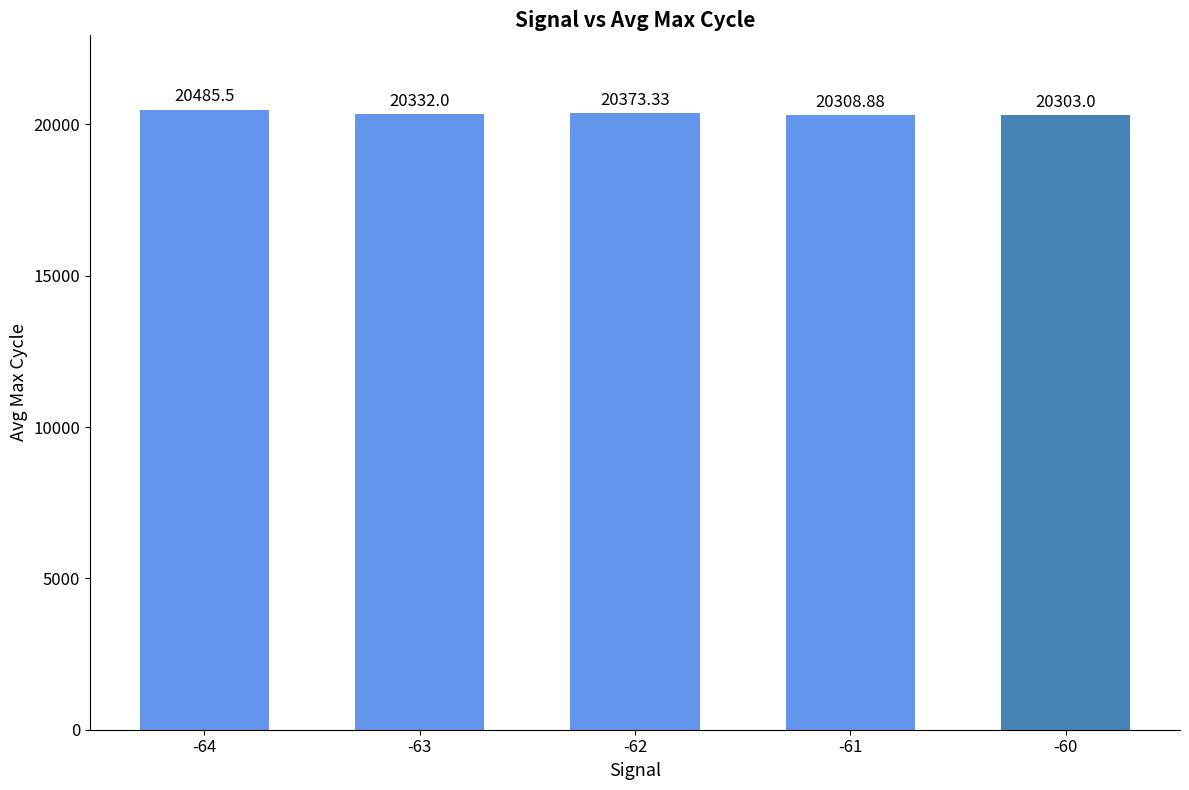

What is the sum of all values?

101802.7